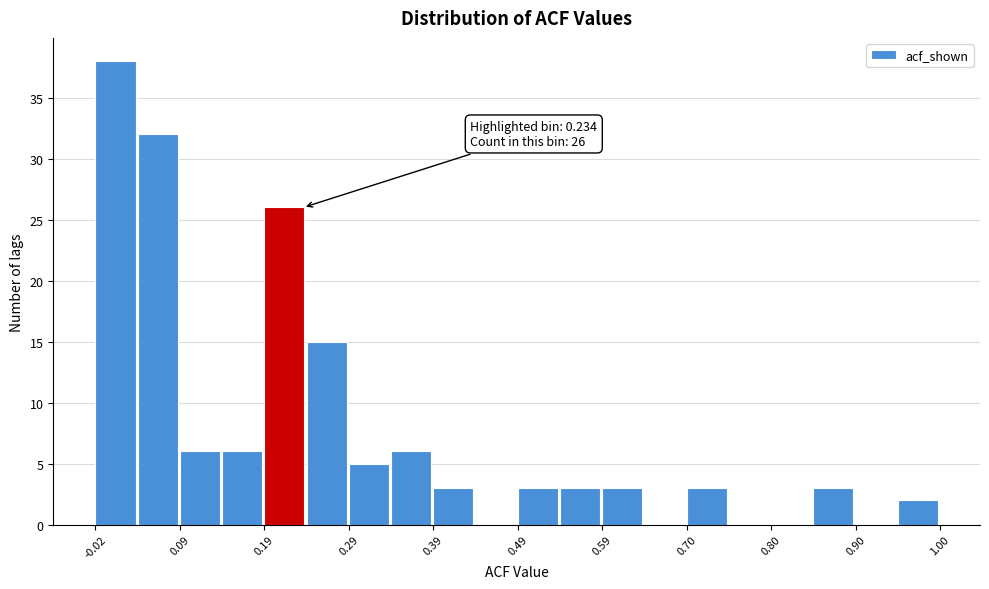

Around what value on the x-axis is the tallest bar? Give the approximate position of its centre, as read against the axis.

0.00